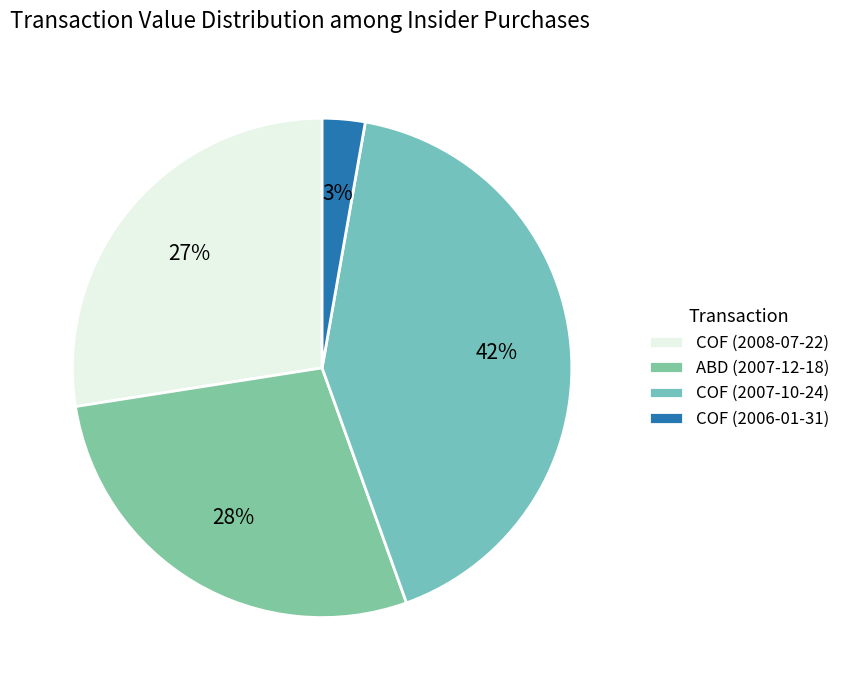

Does ABD (2007-12-18) account for over 50% of the chart?

No